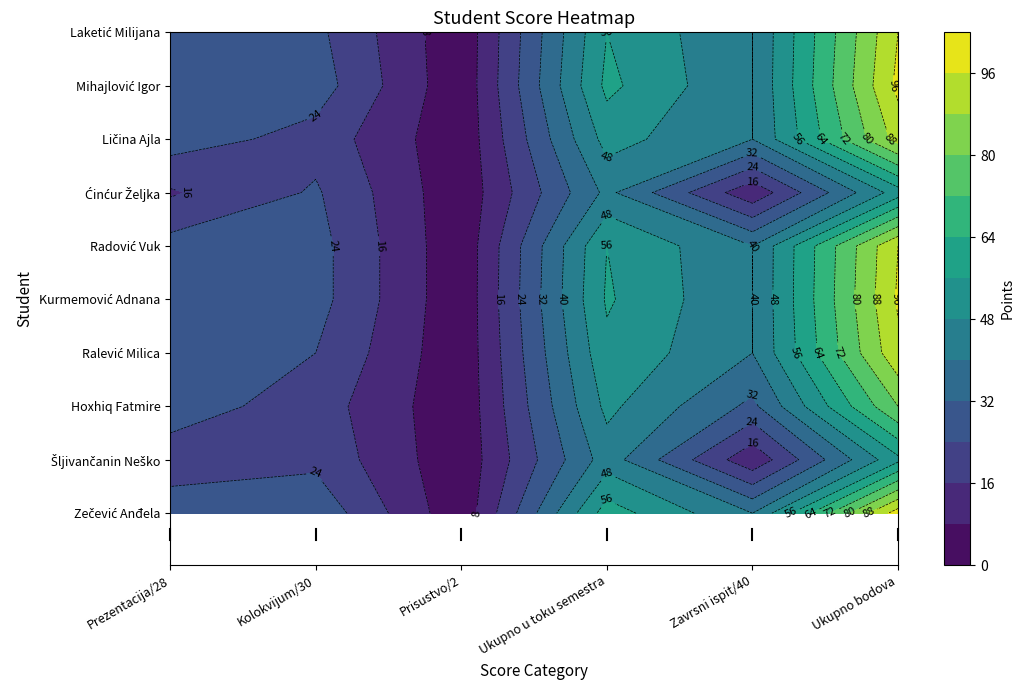

Reading right to left, what are all the values shown in this chart?

Zečević Anđela: 5=100	4=40	3=60	2=2	1=30	0=28
Šljivančanin Neško: 5=54	4=10	3=44	2=2	1=22	0=20
Hoxhiq Fatmire: 5=80	4=30	3=50	2=2	1=20	0=28
Ralević Milica: 5=94	4=40	3=54	2=2	1=24	0=28
Kurmemović Adnana: 5=97	4=40	3=57	2=2	1=27	0=28
Radović Vuk: 5=96	4=40	3=56	2=2	1=27	0=27
Ćinćur Željka: 5=52	4=10	3=42	2=2	1=25	0=15
Ličina Ajla: 5=91	4=40	3=51	2=2	1=21	0=28
Mihajlović Igor: 5=98	4=40	3=58	2=2	1=28	0=28
Laketić Milijana: 5=96	4=40	3=56	2=2	1=26	0=28